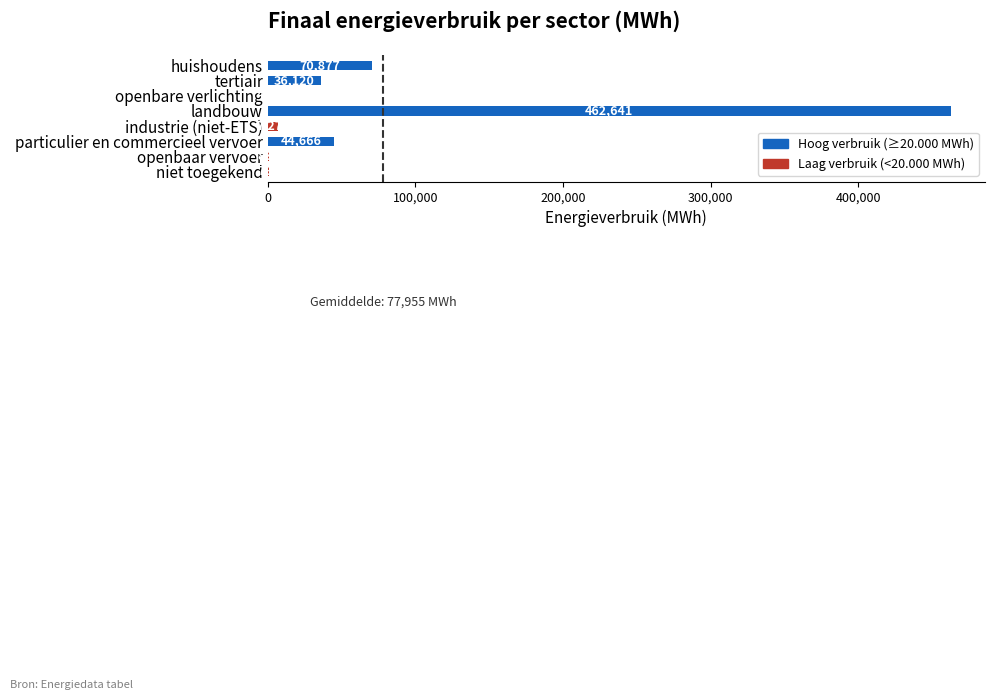

The value at particulier en commercieel vervoer is 44666.5. True or false?

True